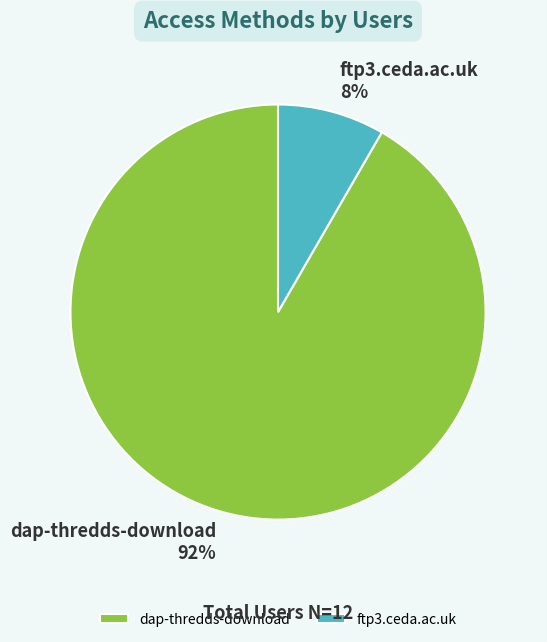

Is the sum of dap-thredds-download and ftp3.ceda.ac.uk greater than half?

Yes